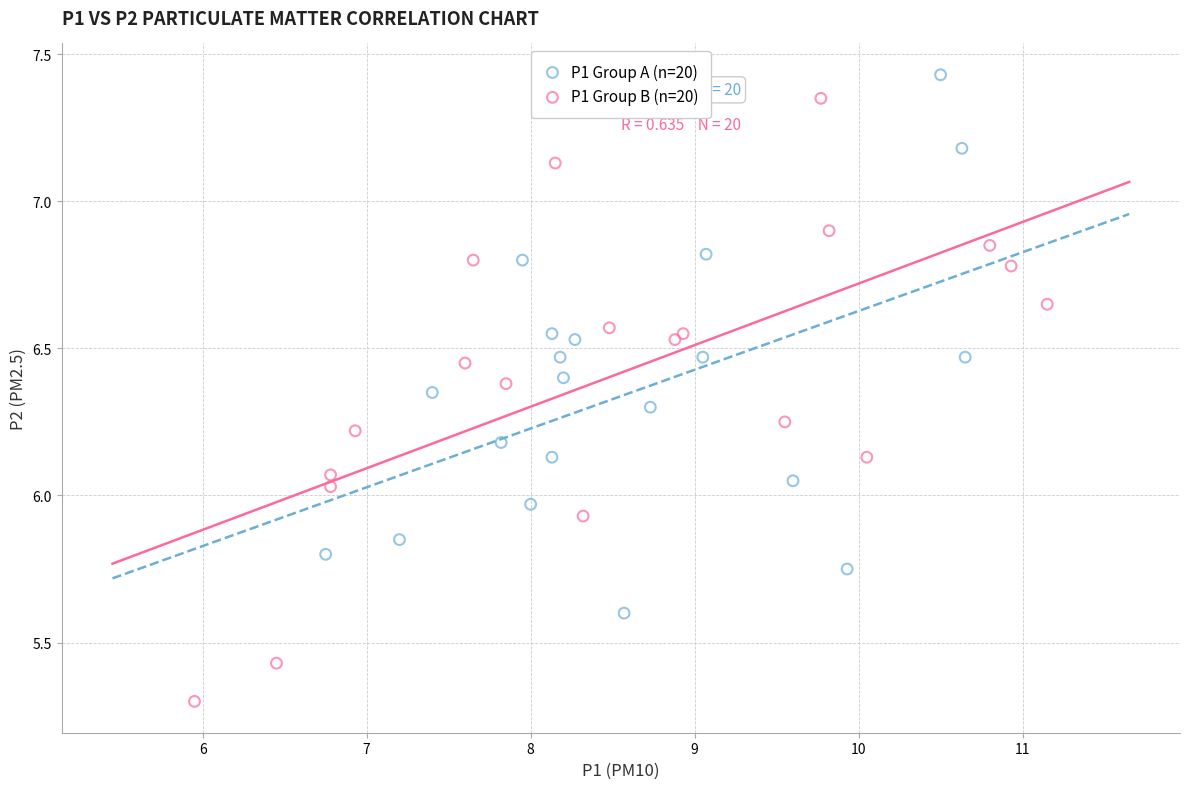

What are all the series names shown in the legend?

P1 Group A (n=20), P1 Group B (n=20)